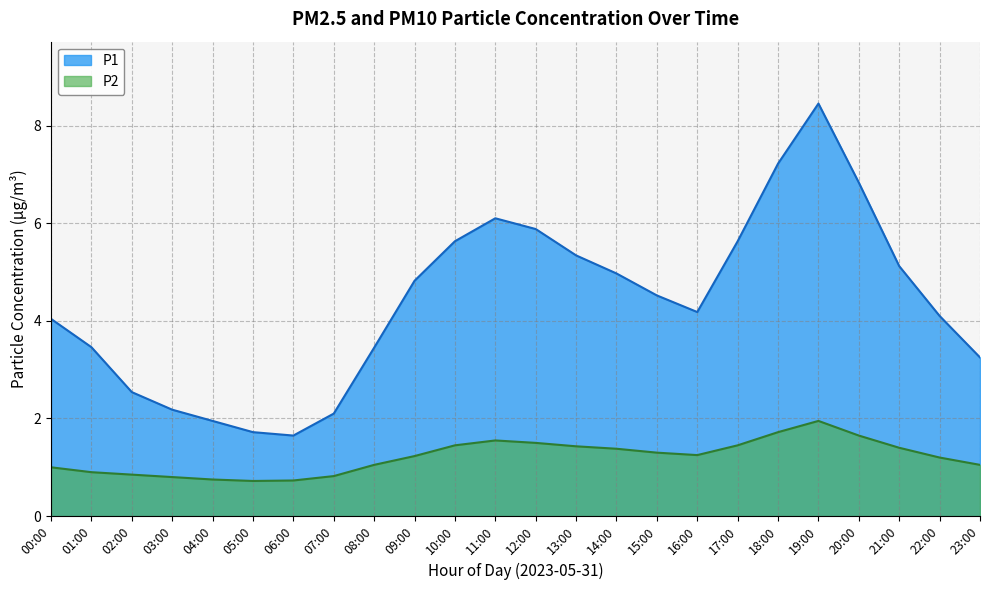

What position from the right is 01:00?

23